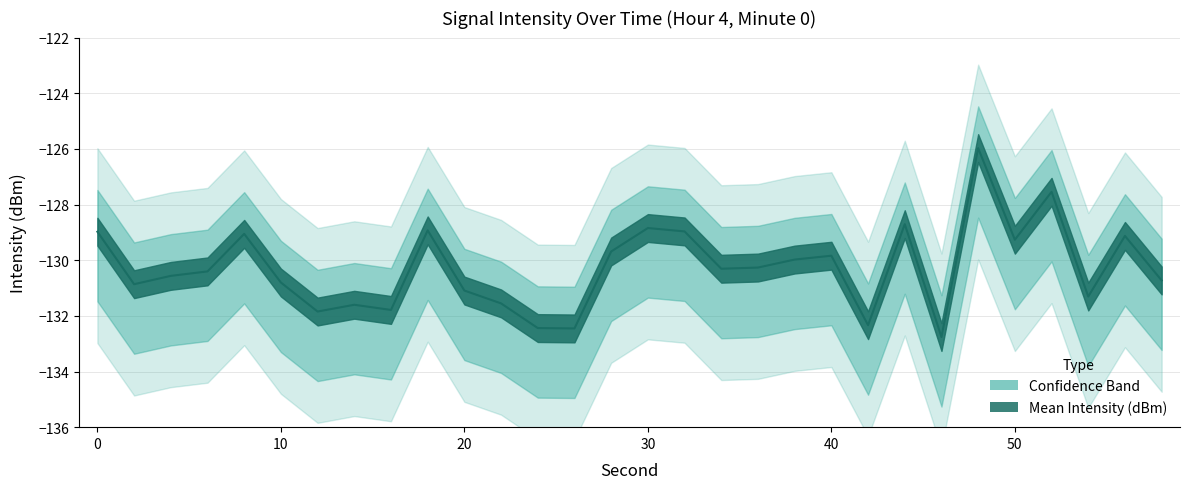

What is the sum of the Mean Intensity (dBm) values at 48 and 8?

-256.6